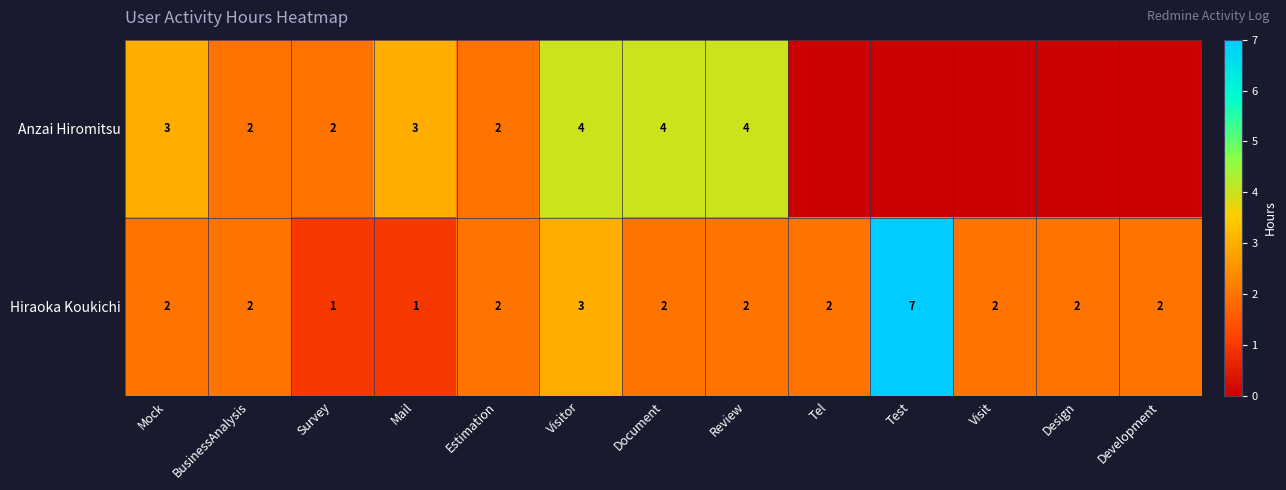

The value of Anzai Hiromitsu at Visitor is 4. True or false?

True